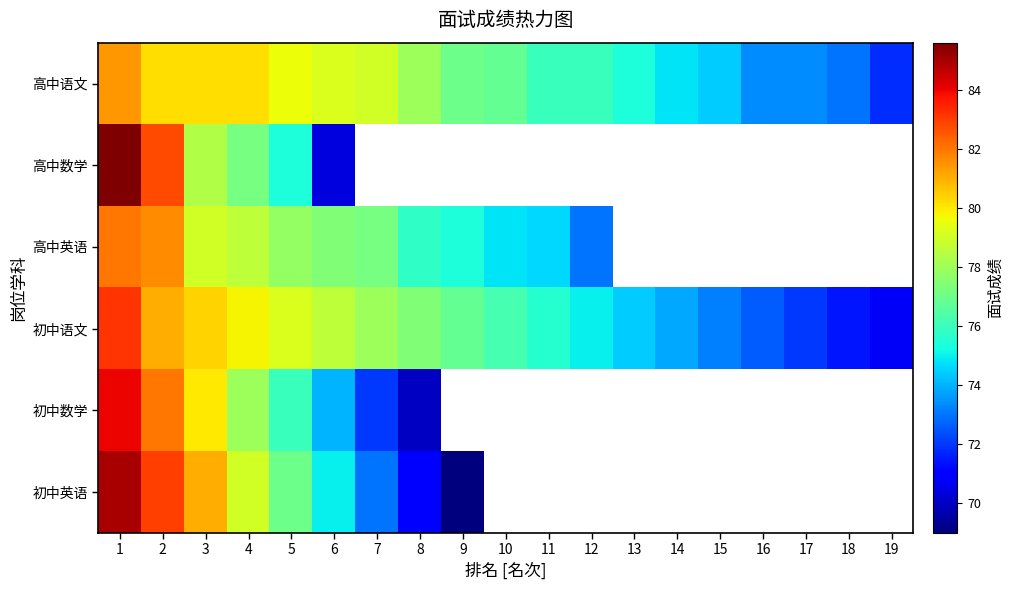

How many positive values does the 高中数学 series have?

6